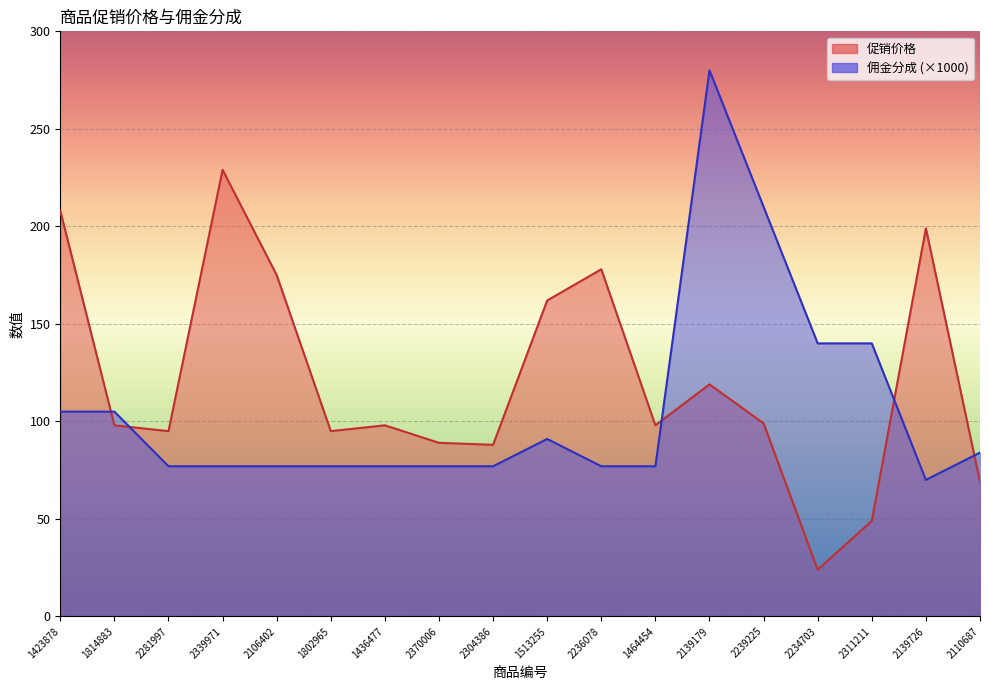

How many distinct data groups are displayed?

2